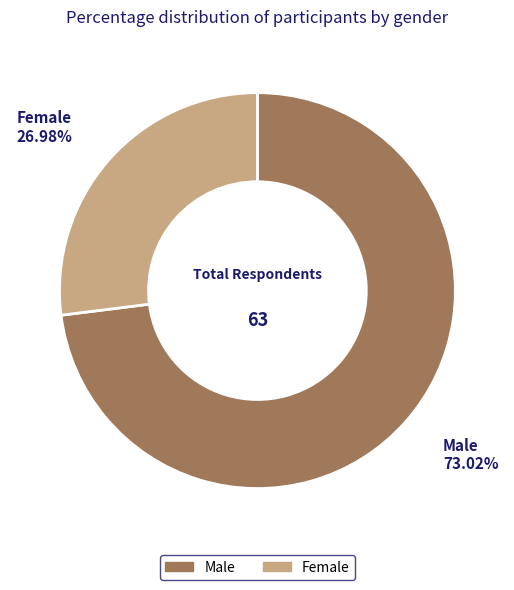

Which slice is the largest?

Male